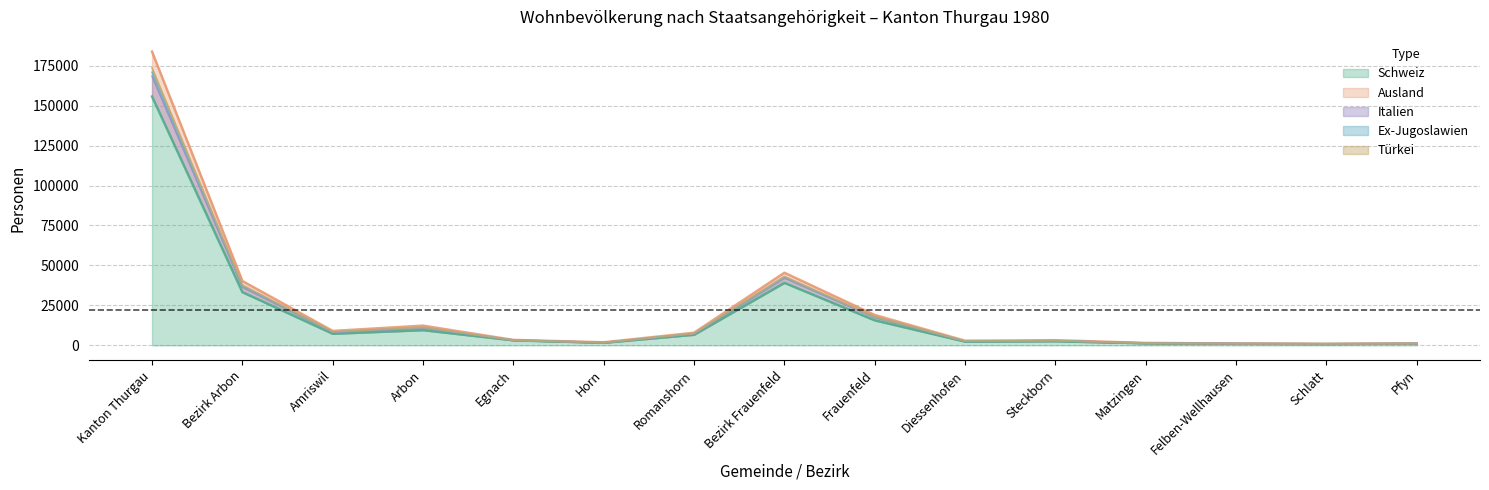

What is the average value of the Total series?

22265